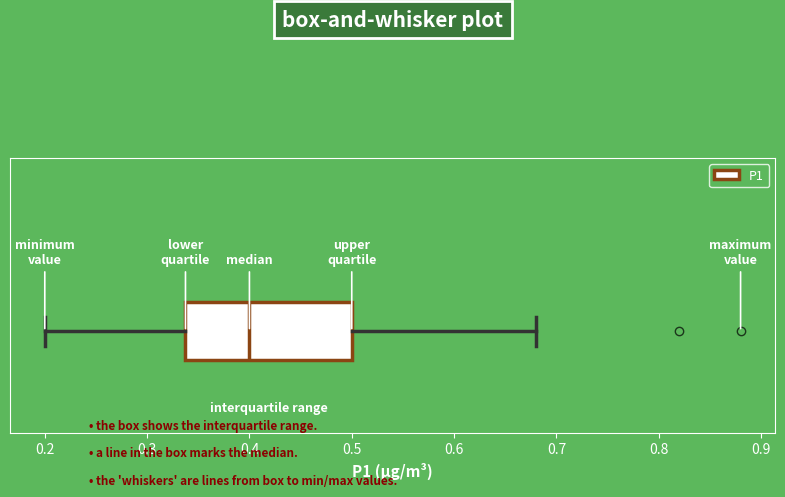

Where does the right whisker of the box end on the x-axis? The values are not printed on the chart, so give them approximately, as read against the axis.

0.68